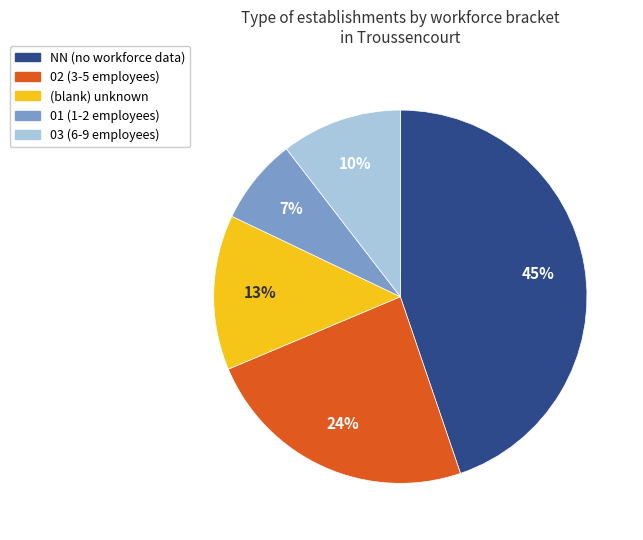

To the nearest percent, what is the average slice percentage?

20%